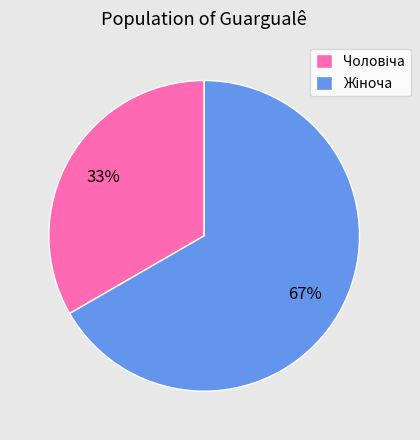

Is there a majority slice in this chart?

Yes